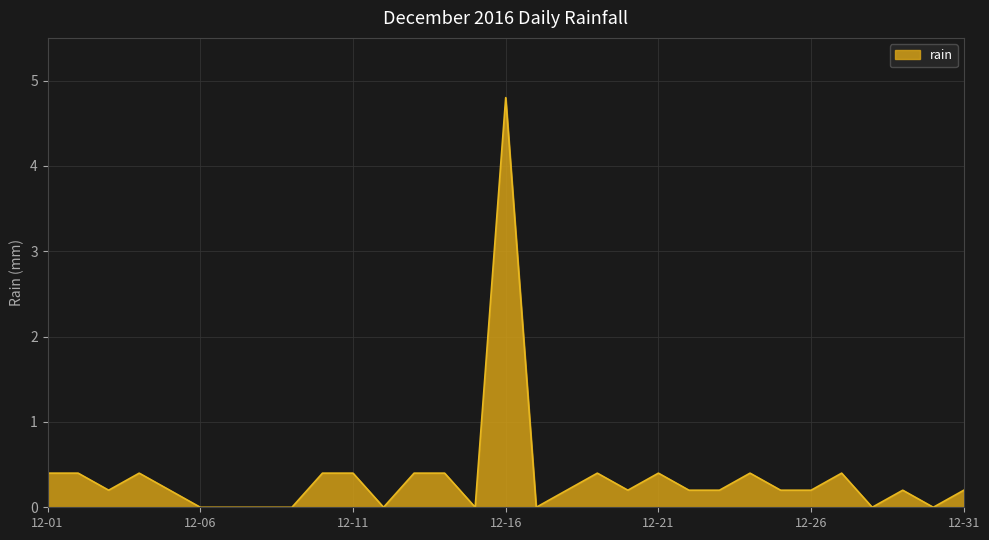

How many categories are shown in the chart?

31